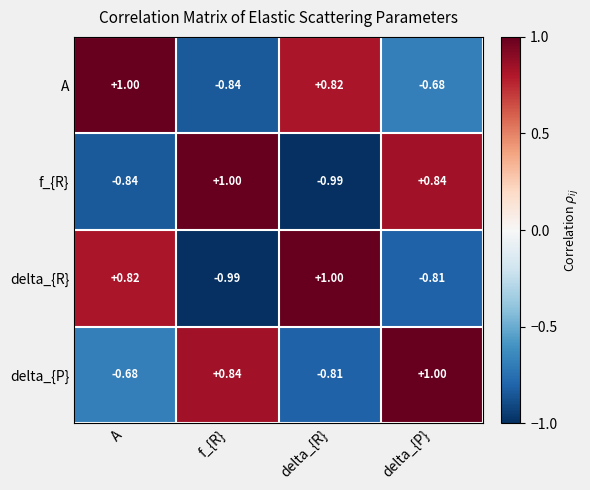

At which label does delta_{R} reach its minimum?

f_{R}